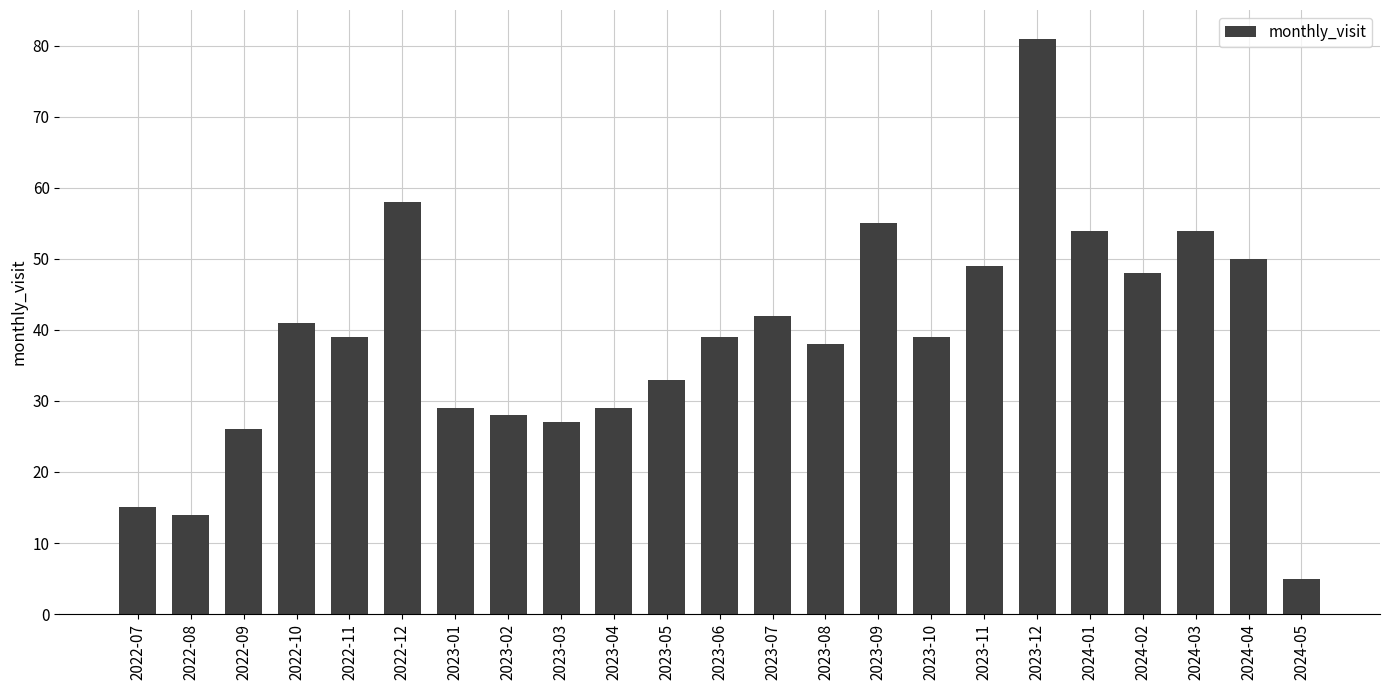

What is the difference between the second highest and second lowest values?

44